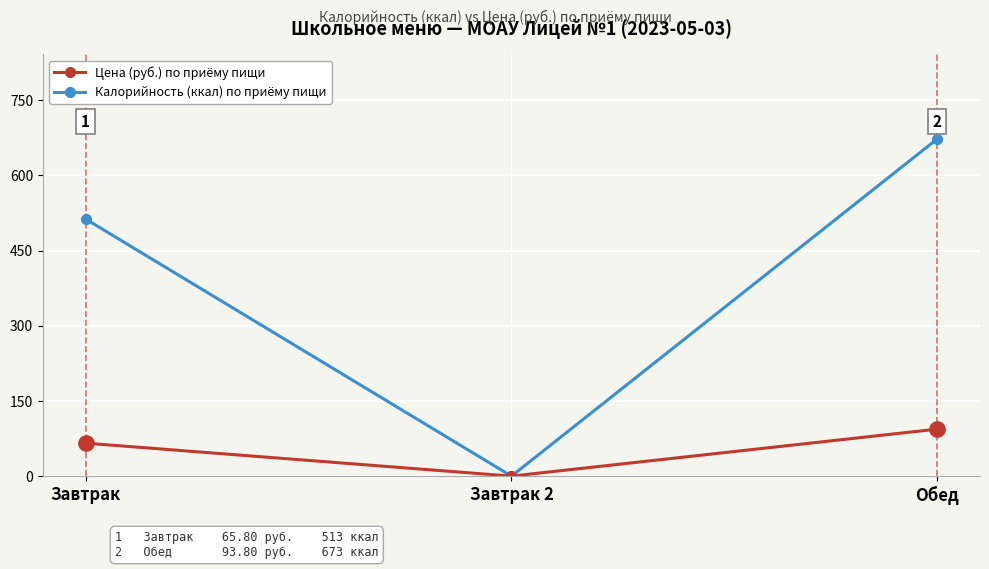

At which category does the chart reach its peak across all series?

Обед